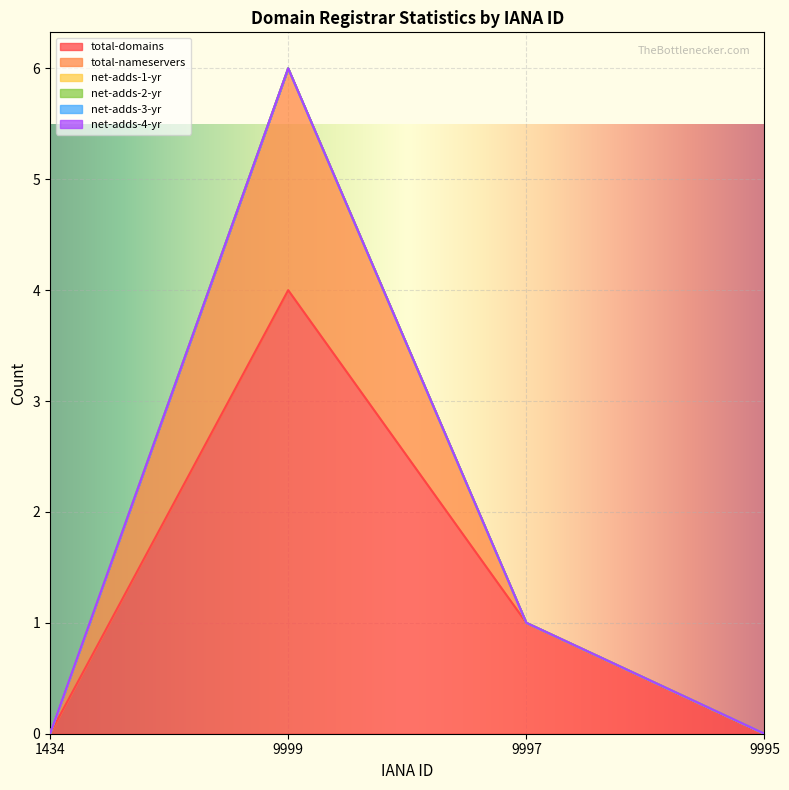

Does the chart display data point markers on the line(s)?

No